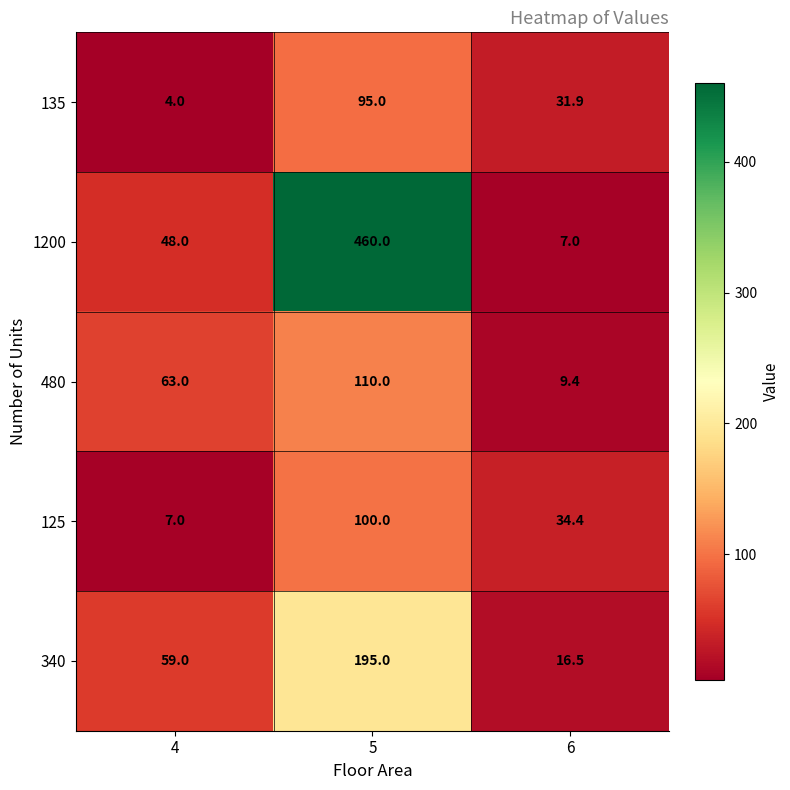

At which label does 135 first exceed 31?

5